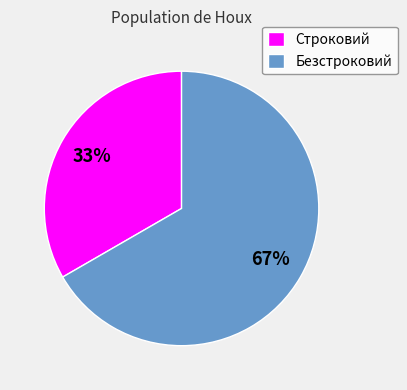

What percentage is the Безстроковий slice, to the nearest percent?

67%